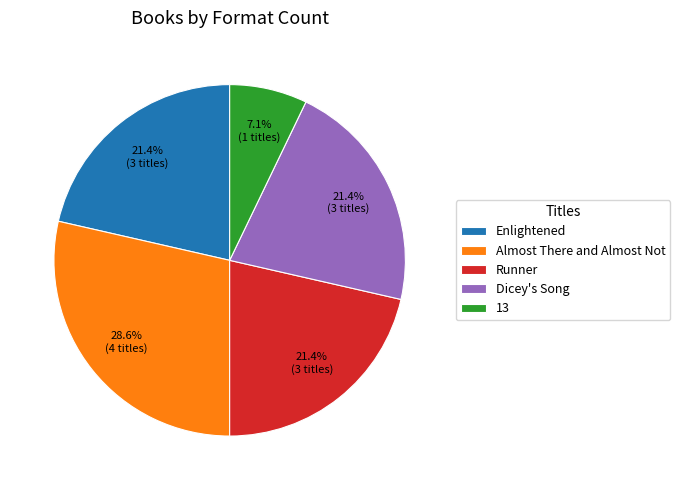

True or false: 13 accounts for 7% of the total.

True